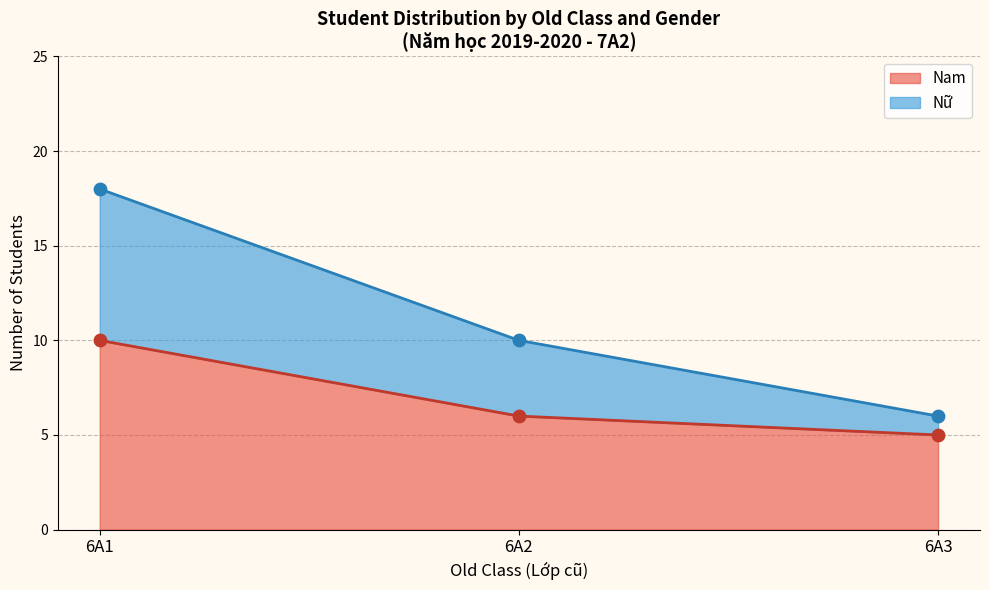

Which series contains the lowest Y value?

Nam